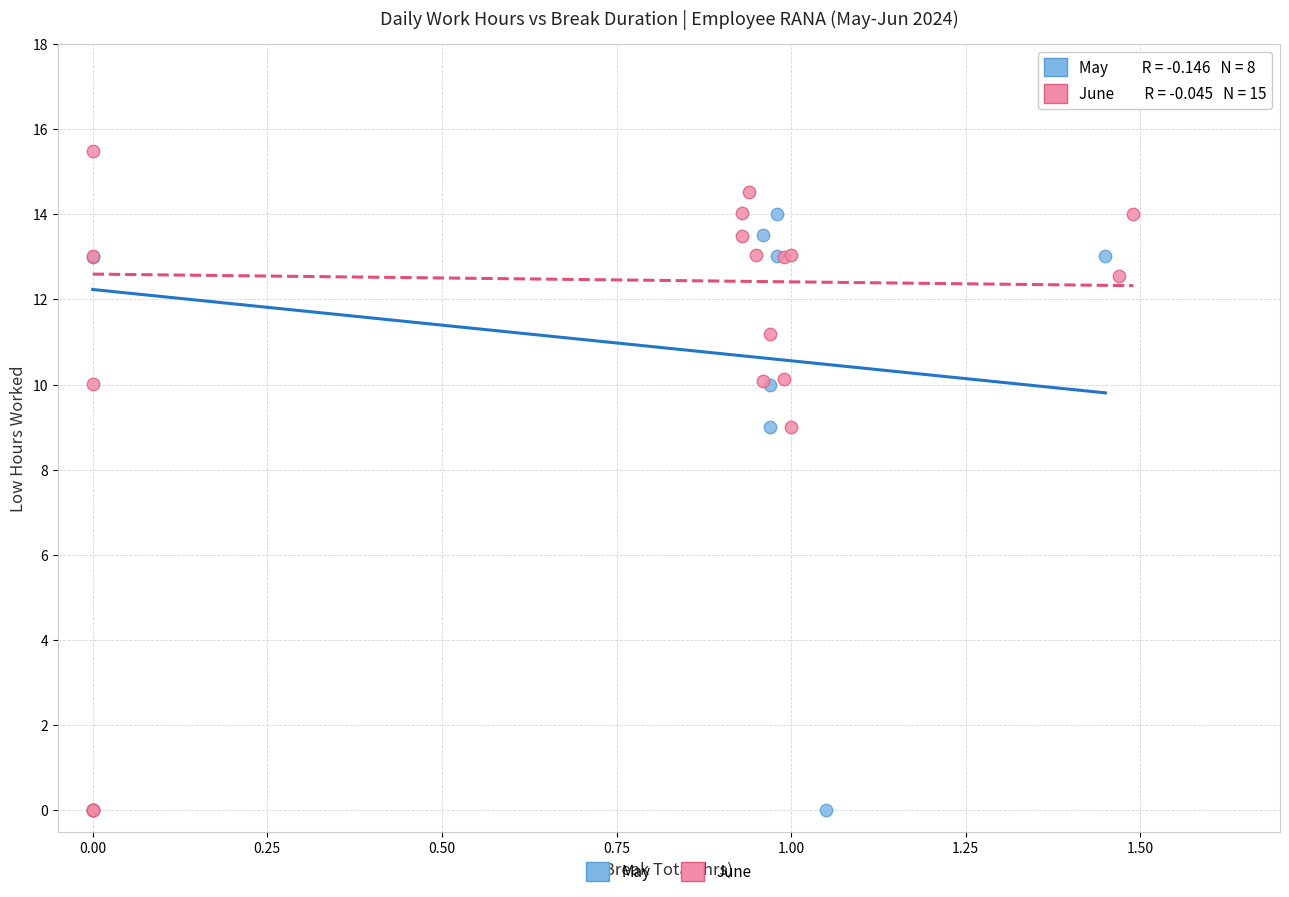

What are all the series names shown in the legend?

May, June